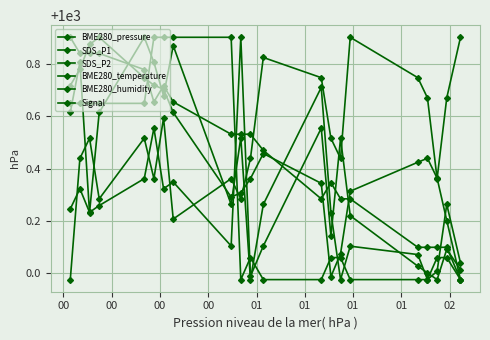

How many series are shown in this chart?

6